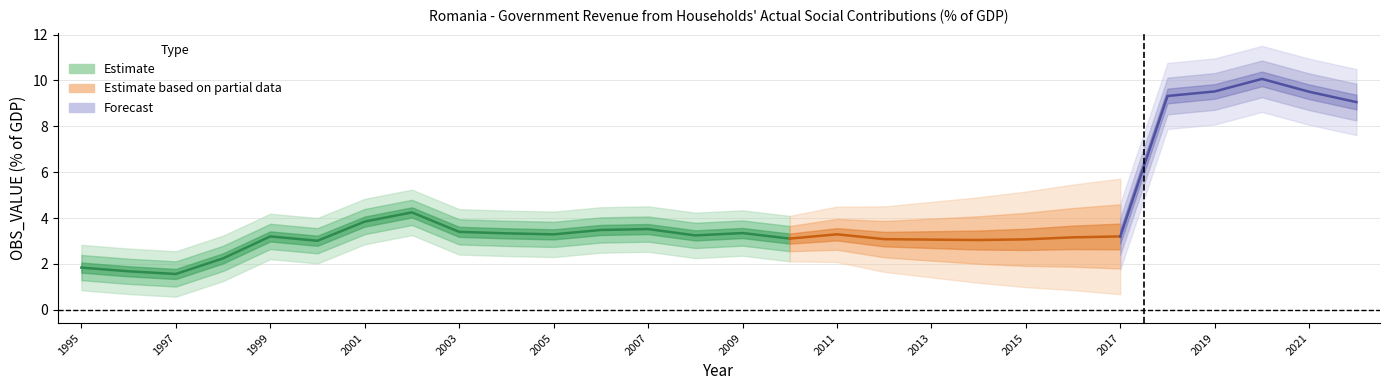

How many data points are less than 3?

4